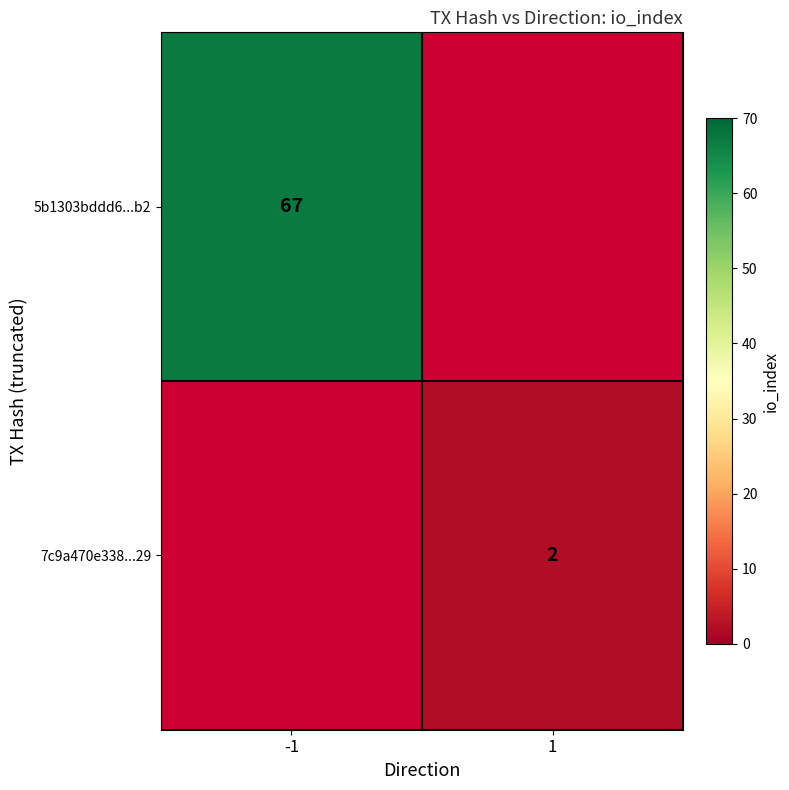

Count the number of categories in the chart.

2